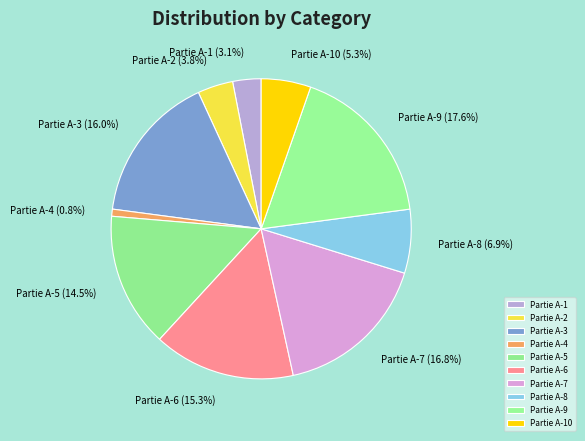

Does any single category account for the majority?

No